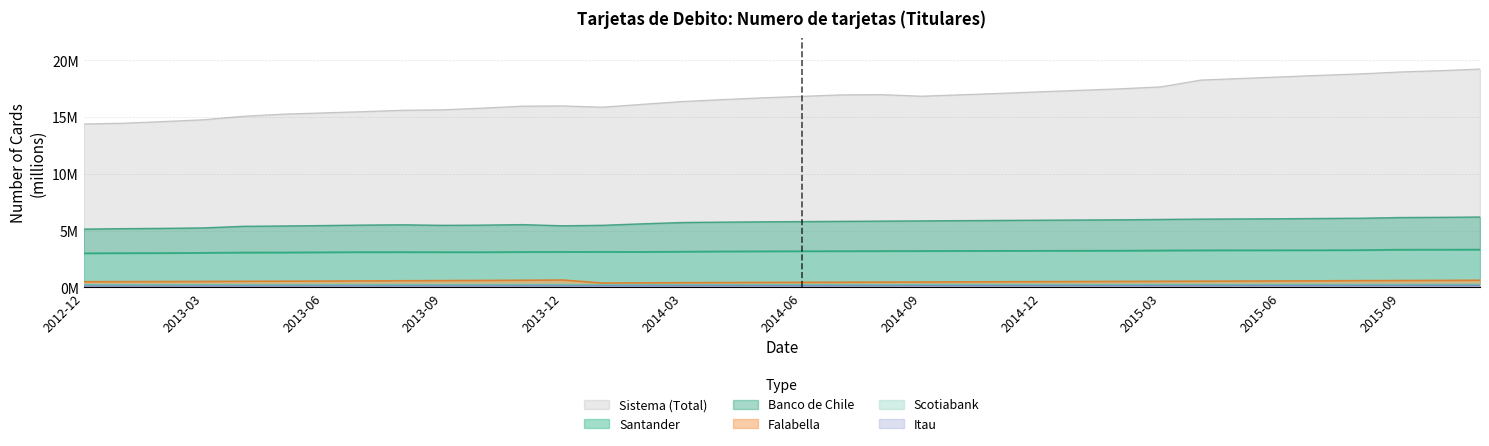

Rank the series by their maximum value, from lowest to highest.

Itau, Scotiabank, Falabella, Santander, Banco de Chile, Sistema